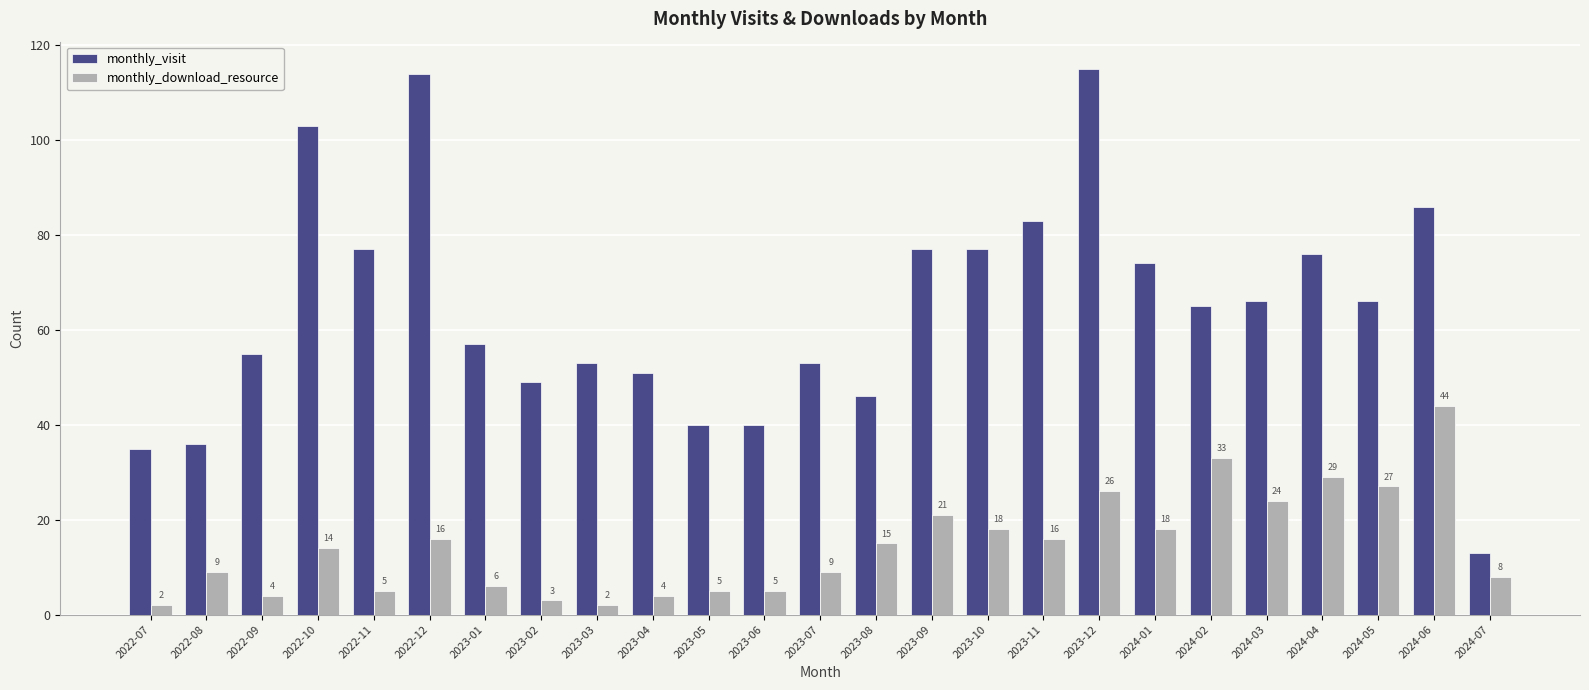

The value of monthly_download_resource at 2022-11 is 5. True or false?

True